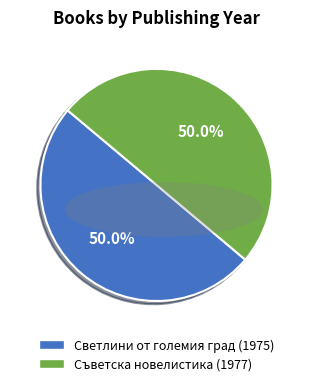

Approximately how many times larger is the value at Съветска новелистика (1977) compared to Светлини от големия град (1975)?

1.0